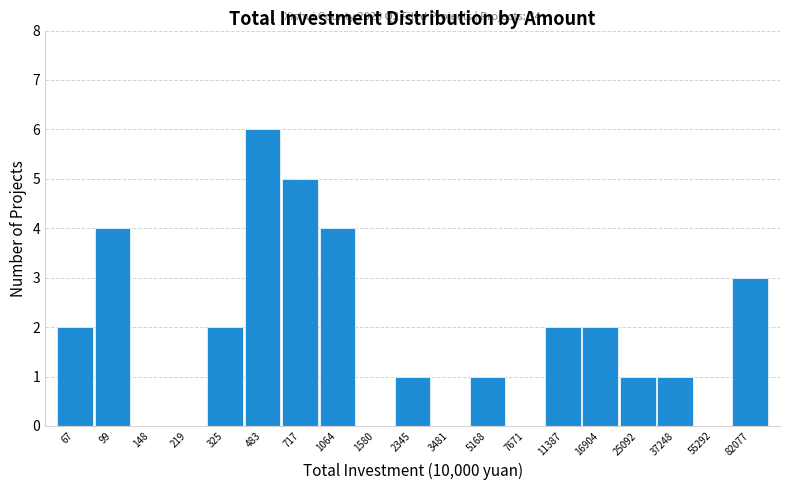

Reading left to right, extract all data points from this chart.

67=2	99=4	148=0	219=0	325=2	483=6	717=5	1064=4	1580=0	2345=1	3481=0	5168=1	7671=0	11387=2	16904=2	25092=1	37248=1	55292=0	82077=3